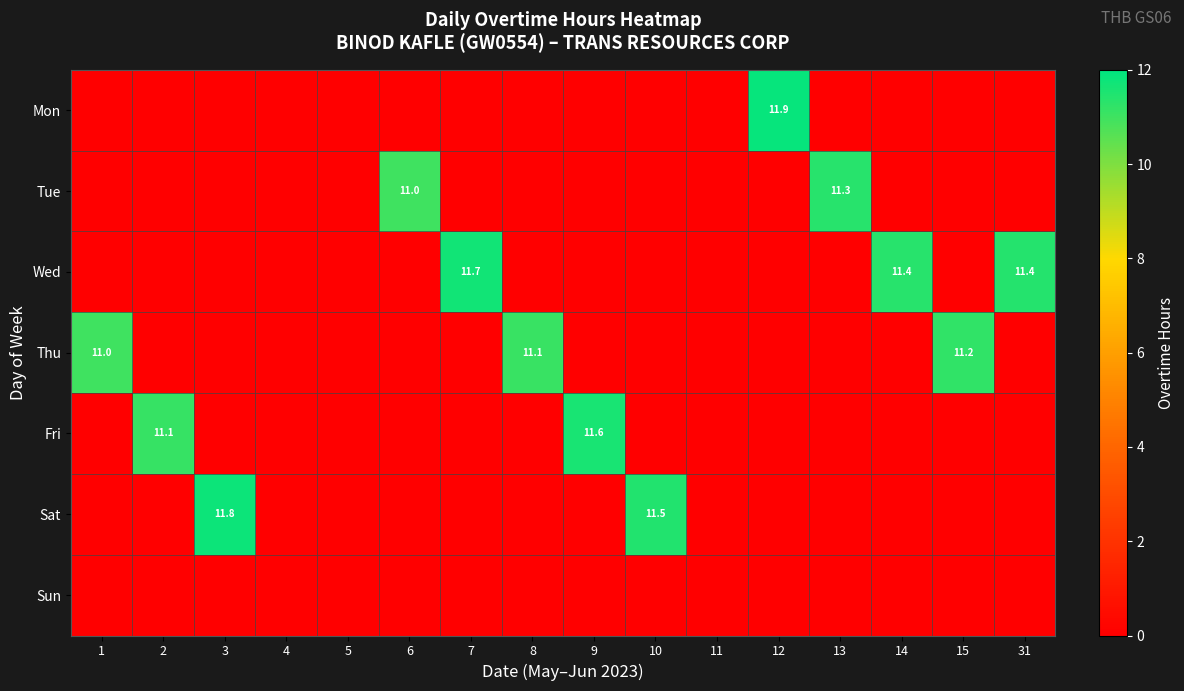

At 6, list the series in order from smallest to largest.

Mon, Wed, Thu, Fri, Sat, Sun, Tue